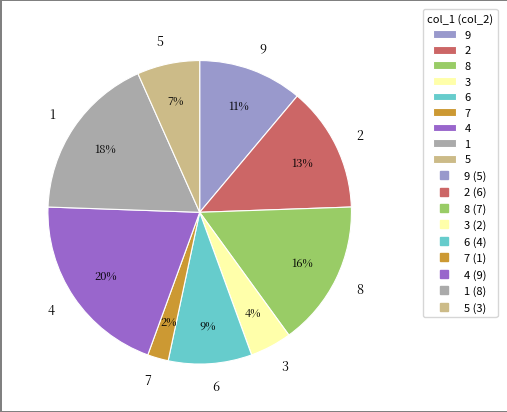

Approximately how many times larger is the value at 1 compared to 8?

1.1